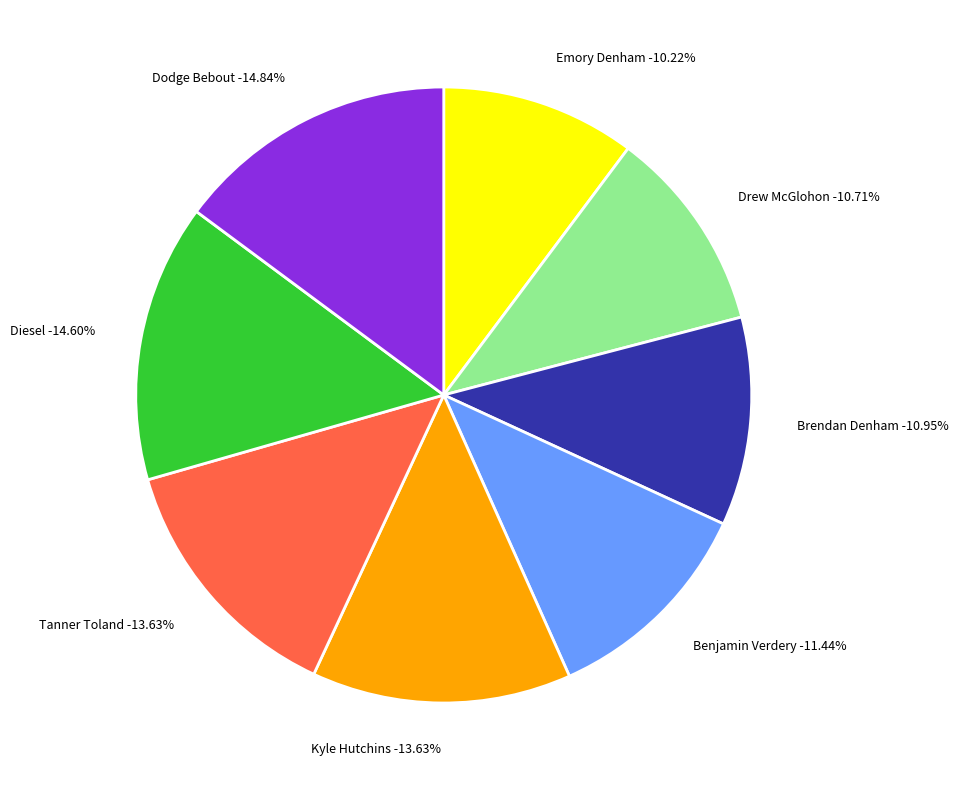

Is there any slice that represents more than half of the pie?

No